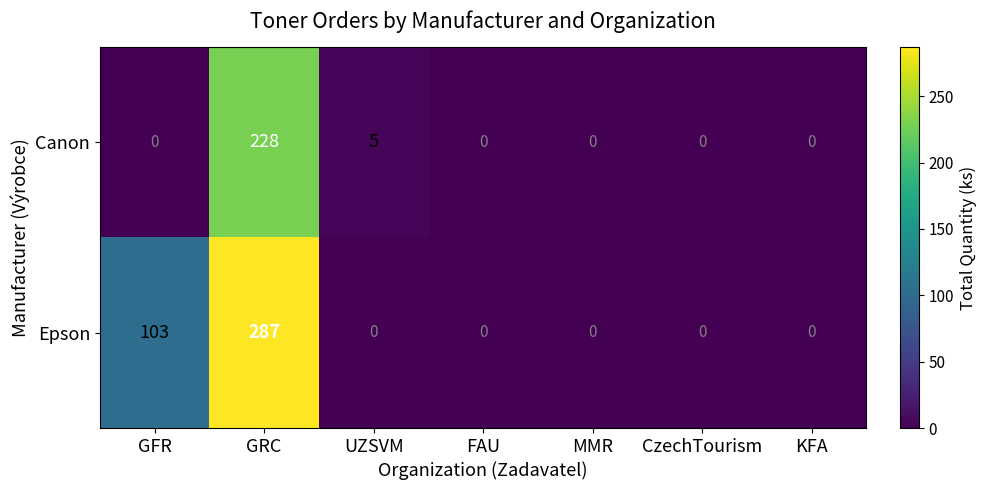

At which label is Canon closest to 114?

UZSVM